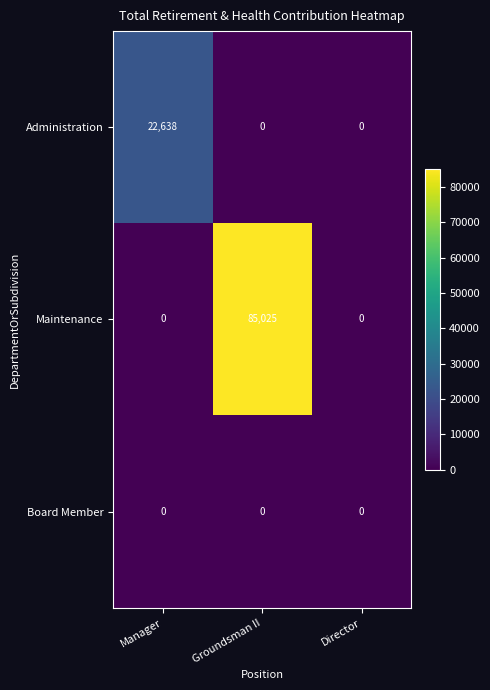

Count the Maintenance values in the range 0 to 85025.

3